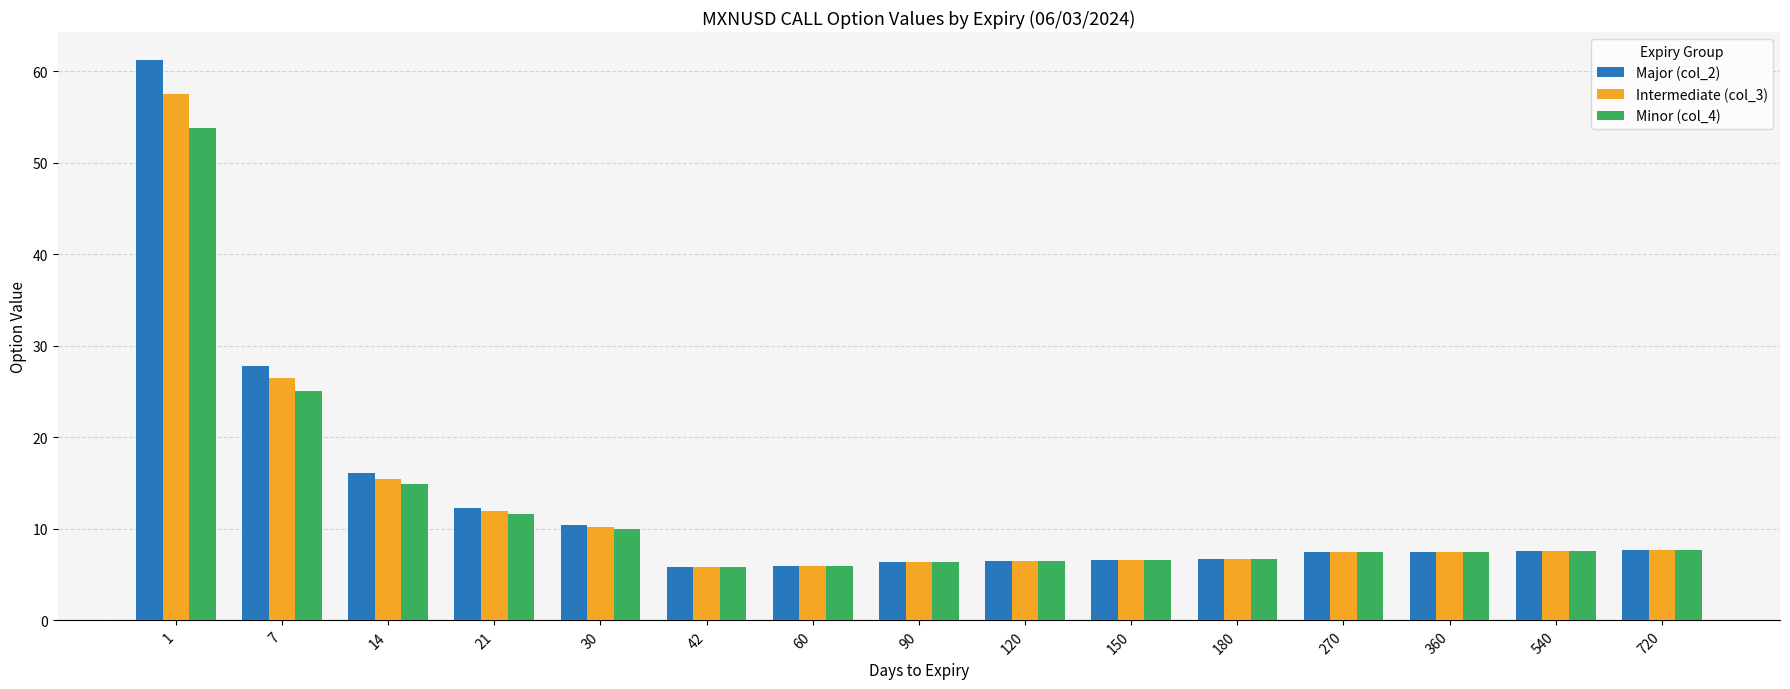

At how many categories does at least one series exceed 13?

3